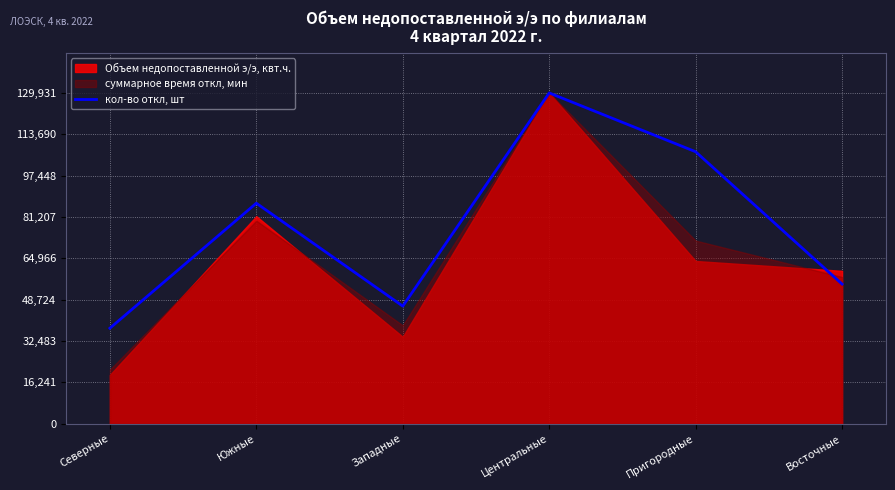

At which category does the data reach its first local valley?

Западные